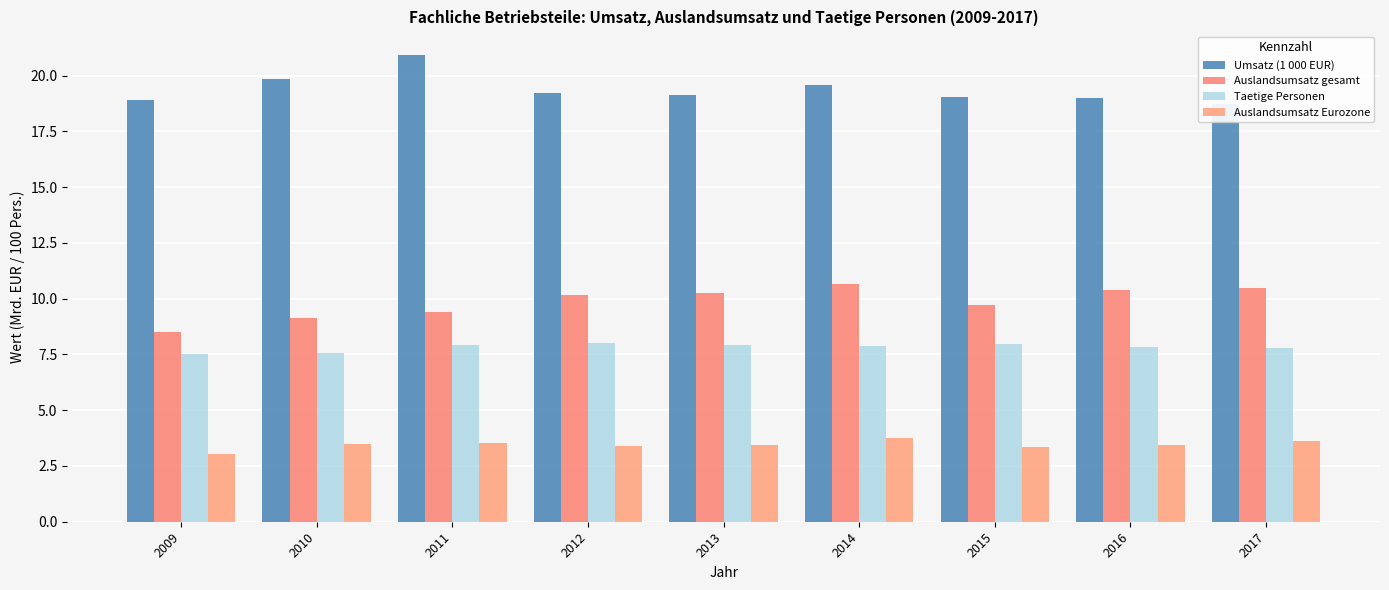

At 2016, list the series in order from largest to smallest.

Umsatz (1 000 EUR), Auslandsumsatz gesamt, Taetige Personen, Auslandsumsatz Eurozone